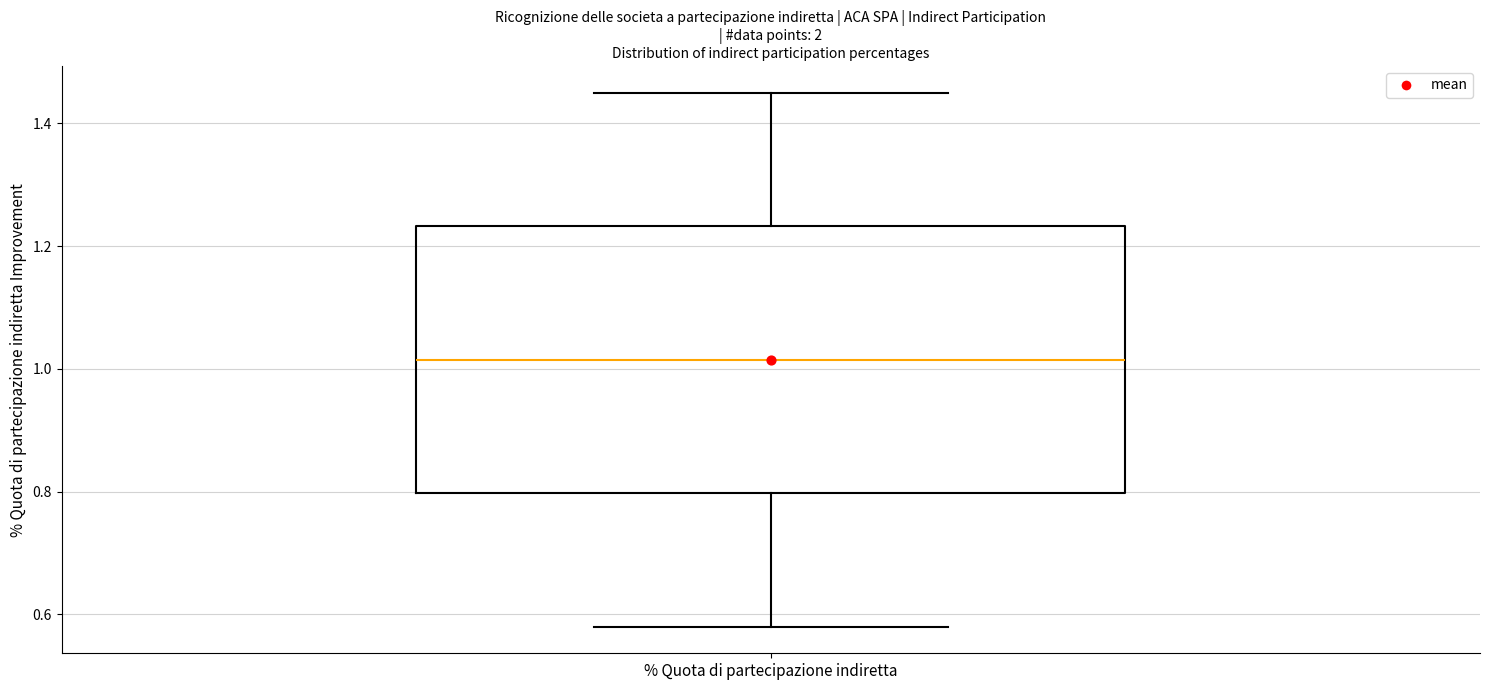

Transcribe this box plot: give where the median line is, the range the box spans, and where the two whiskers end, as read against the y-axis. The values are not printed on the chart, so give them approximately, as read against the axis.

median 1.02, box 0.80 to 1.24, whiskers 0.58 to 1.46